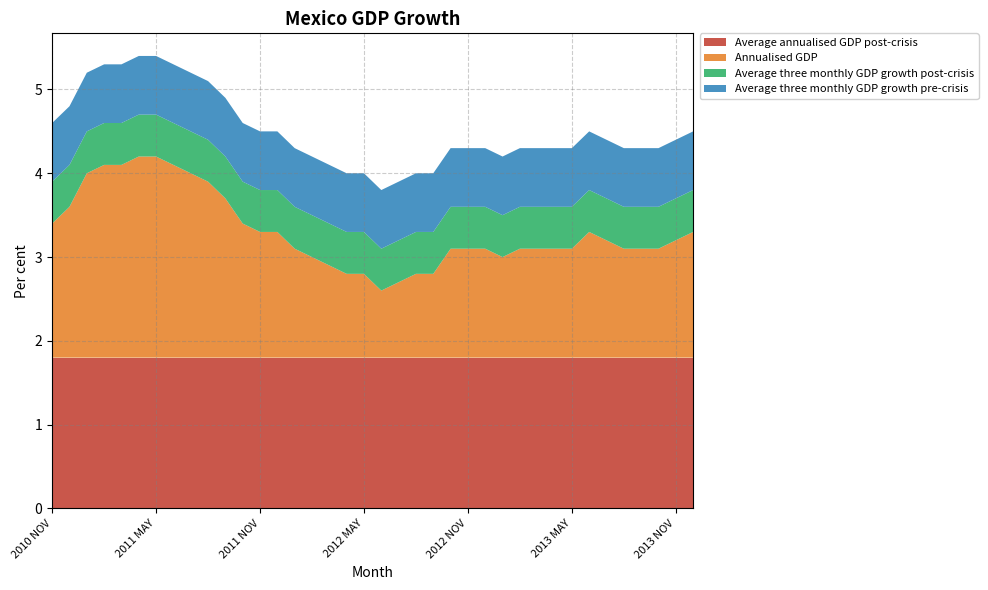

Reading left to right, what are all the values shown in this chart?

Average annualised GDP post-crisis: 1.8	1.8	1.8	1.8	1.8	1.8	1.8	1.8	1.8	1.8	1.8	1.8	1.8	1.8	1.8	1.8	1.8	1.8	1.8	1.8	1.8	1.8	1.8	1.8	1.8	1.8	1.8	1.8	1.8	1.8	1.8	1.8	1.8	1.8	1.8	1.8	1.8	1.8
Annualised GDP: 1.6	1.8	2.2	2.3	2.3	2.4	2.4	2.3	2.2	2.1	1.9	1.6	1.5	1.5	1.3	1.2	1.1	1.0	1.0	0.8	0.9	1.0	1.0	1.3	1.3	1.3	1.2	1.3	1.3	1.3	1.3	1.5	1.4	1.3	1.3	1.3	1.4	1.5
Average three monthly GDP growth post-crisis: 0.5	0.5	0.5	0.5	0.5	0.5	0.5	0.5	0.5	0.5	0.5	0.5	0.5	0.5	0.5	0.5	0.5	0.5	0.5	0.5	0.5	0.5	0.5	0.5	0.5	0.5	0.5	0.5	0.5	0.5	0.5	0.5	0.5	0.5	0.5	0.5	0.5	0.5
Average three monthly GDP growth pre-crisis: 0.7	0.7	0.7	0.7	0.7	0.7	0.7	0.7	0.7	0.7	0.7	0.7	0.7	0.7	0.7	0.7	0.7	0.7	0.7	0.7	0.7	0.7	0.7	0.7	0.7	0.7	0.7	0.7	0.7	0.7	0.7	0.7	0.7	0.7	0.7	0.7	0.7	0.7